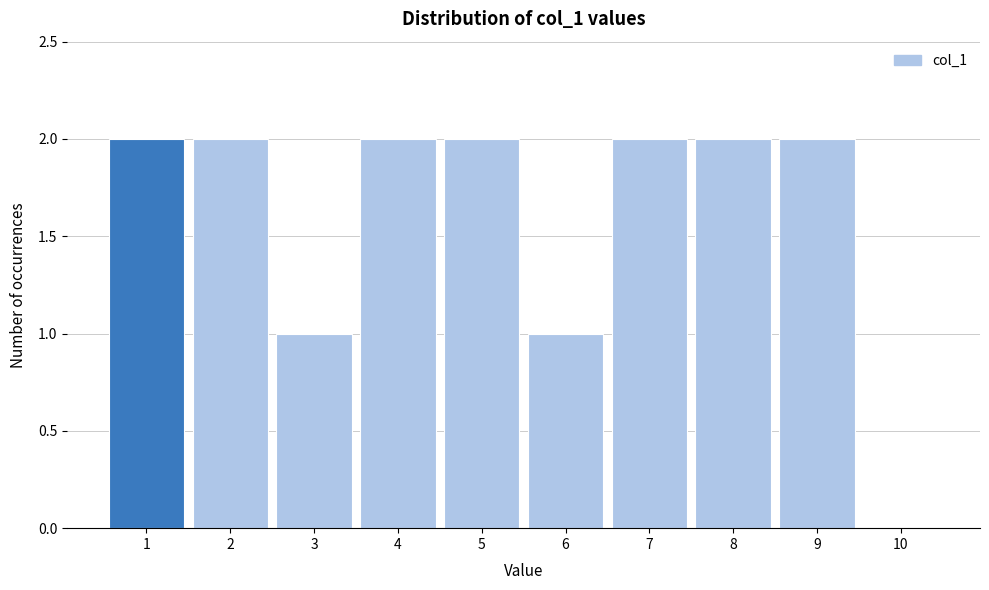

Reading left to right, transcribe this chart: for each bar, give the range it covers on the x-axis and its height. The values are not printed on the chart, so give them approximately, as read against the axis.

0.5 to 1.5: 2
1.5 to 2.5: 2
2.5 to 3.5: 1
3.5 to 4.5: 2
4.5 to 5.5: 2
5.5 to 6.5: 1
6.5 to 7.5: 2
7.5 to 8.5: 2
8.5 to 9.5: 2
9.5 to 10.5: 0